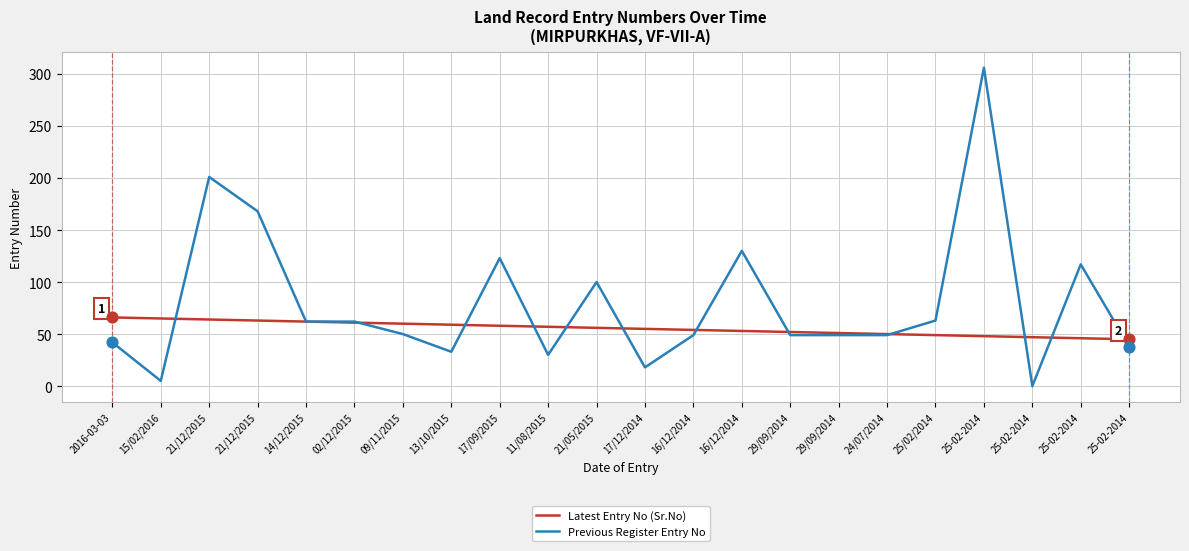

What are all the series names shown in the legend?

Latest Entry No (Sr.No), Previous Register Entry No